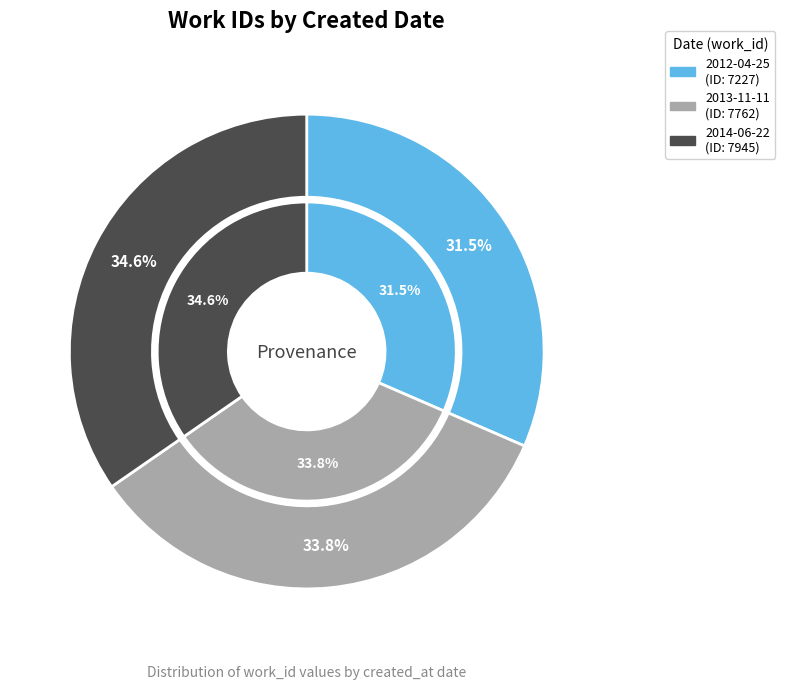

Is there a majority slice in this chart?

No